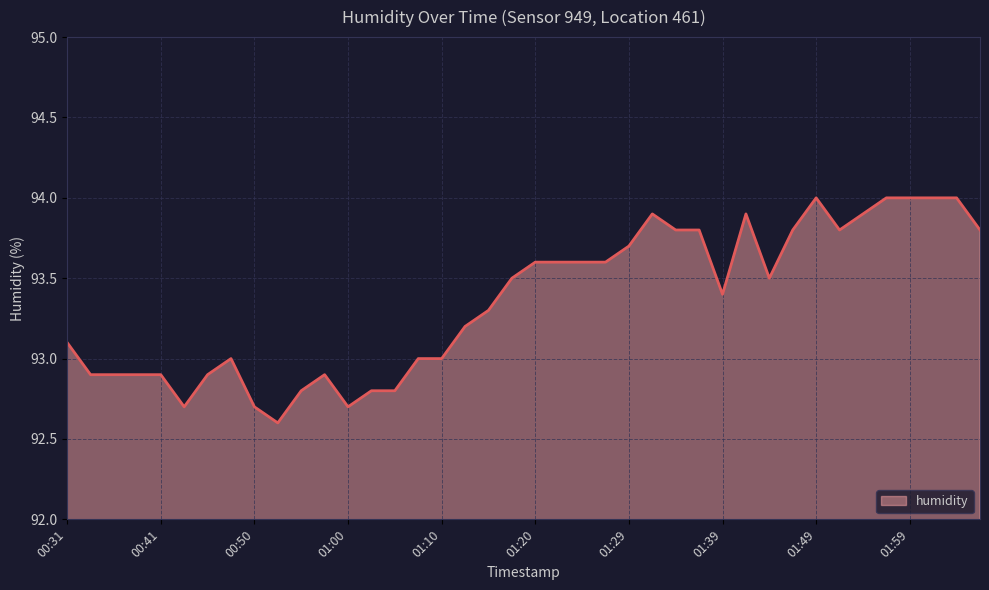

What is the difference between the maximum and minimum values?

1.4